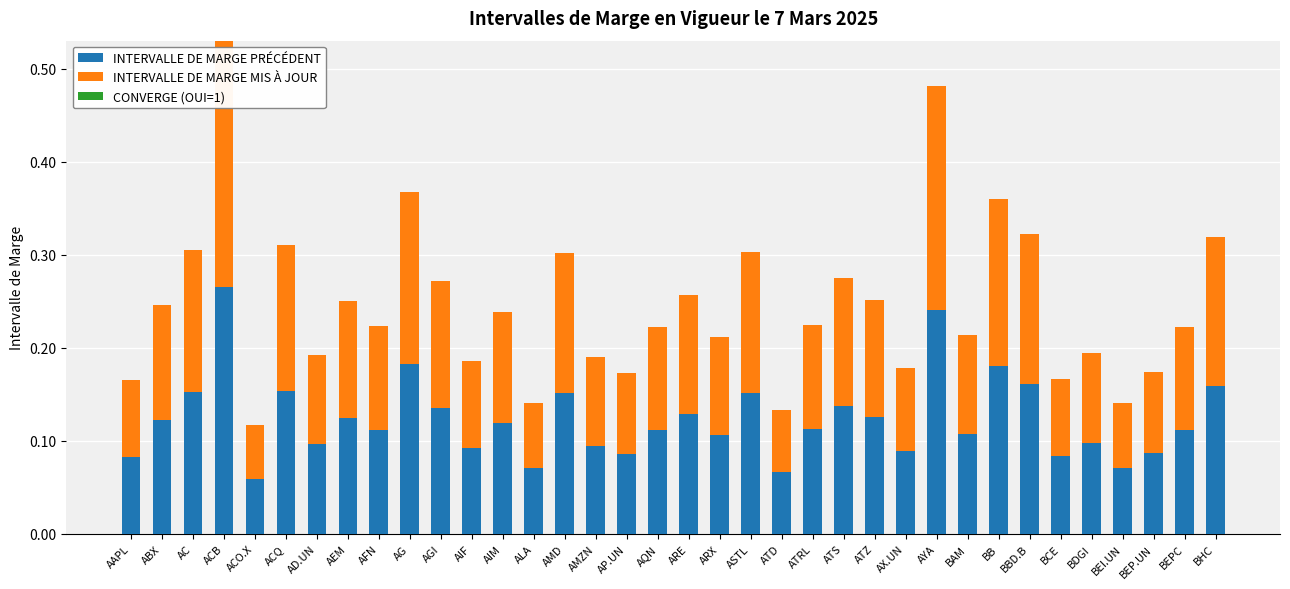

At which category is the sum across all series the highest?

ACB